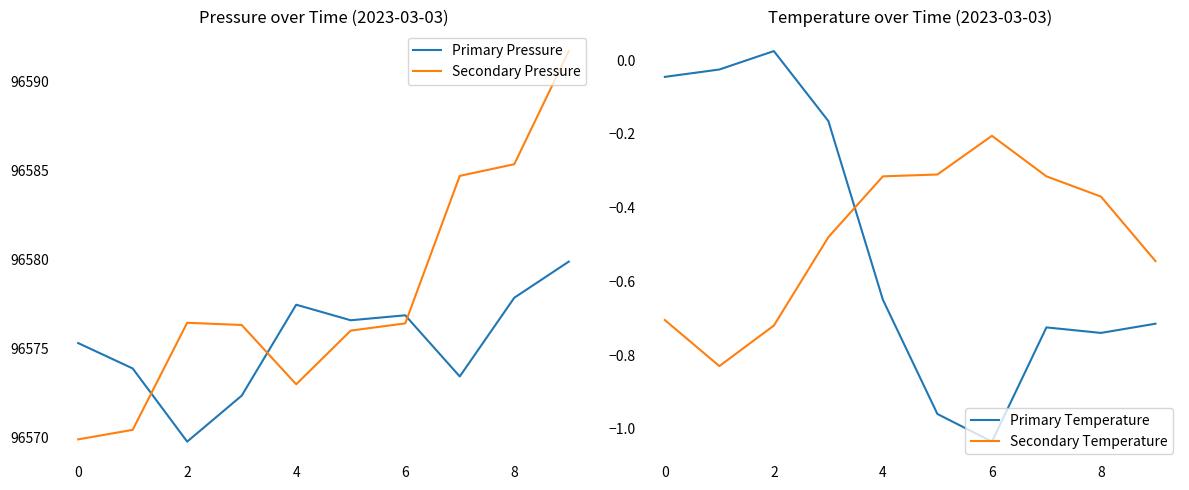

How many data points in Secondary Pressure are above 96576?

6